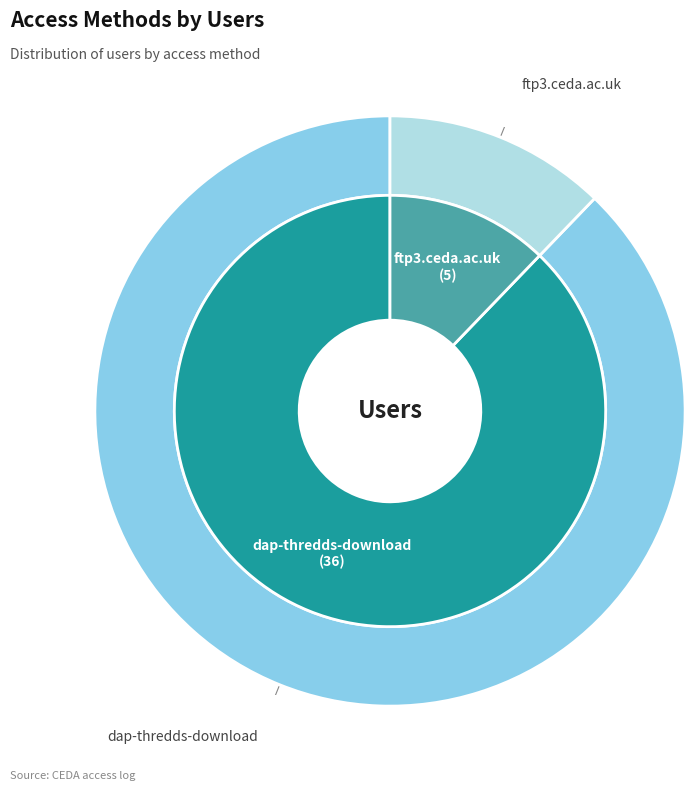

Which slice is the smallest?

ftp3.ceda.ac.uk